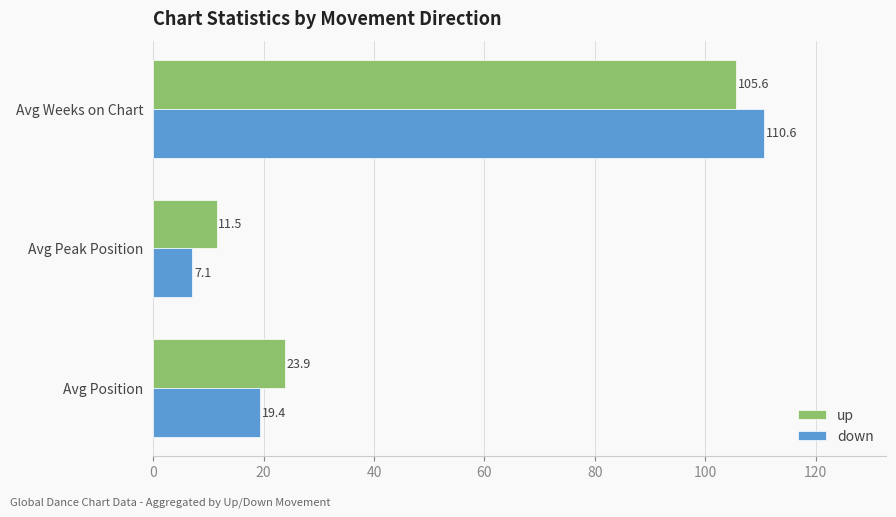

What is the difference between the maximum and minimum values in the down series?

103.5